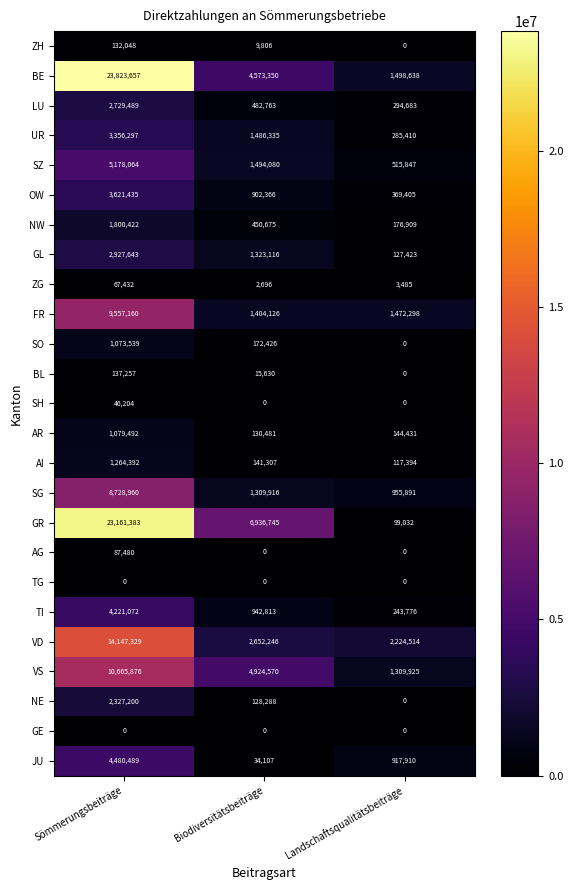

What is the total value across all series at Landschaftsqualitätsbeiträge?

10756971